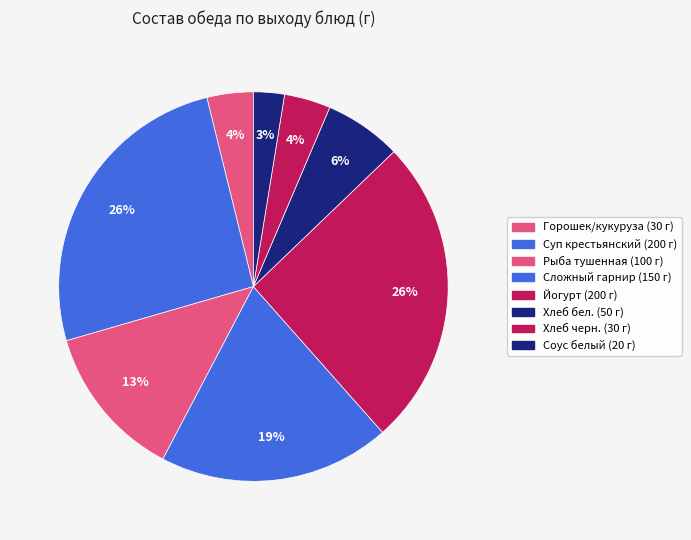

How many slices are in this pie chart?

8